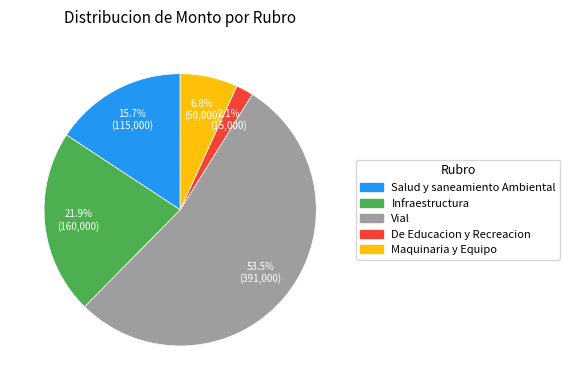

Which slice is the smallest?

De Educacion y Recreacion